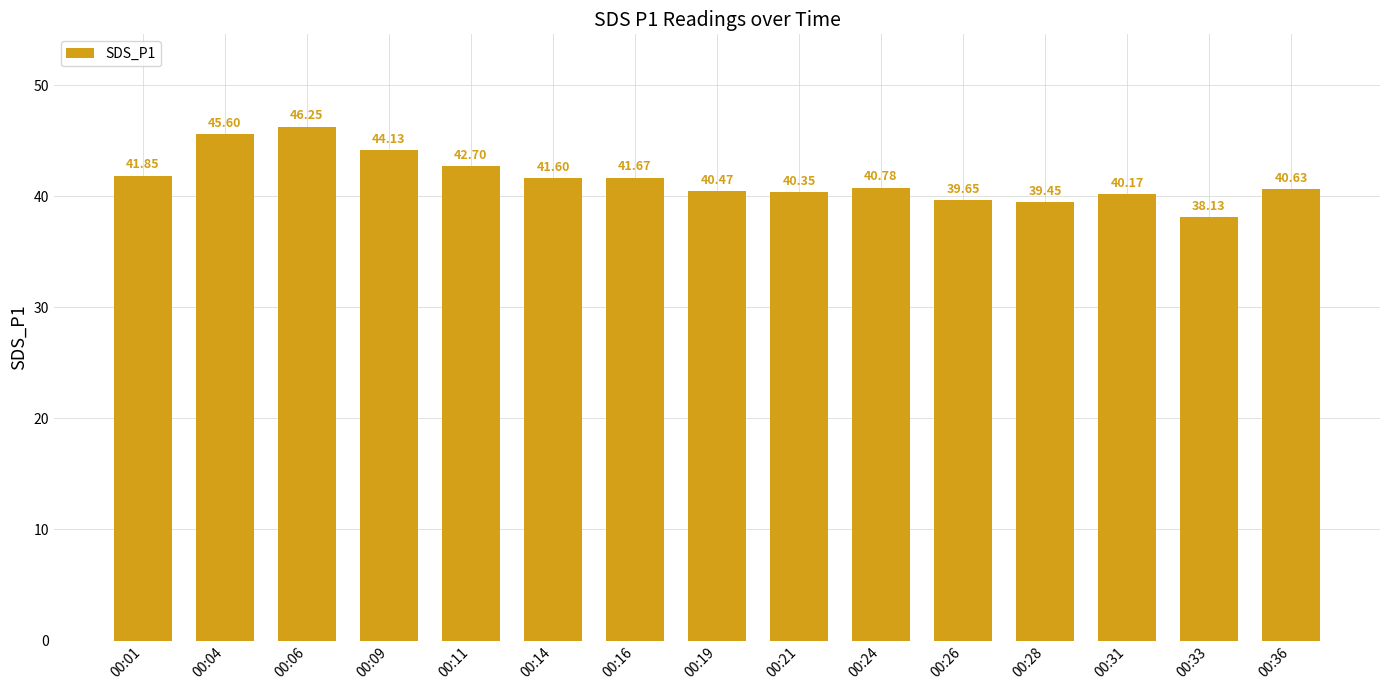

True or false: the data shows 41.9 at 00:01.

True